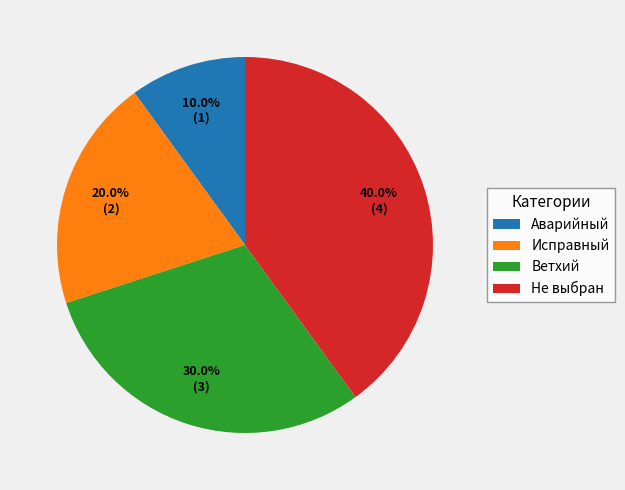

Count the number of slices in the pie.

4